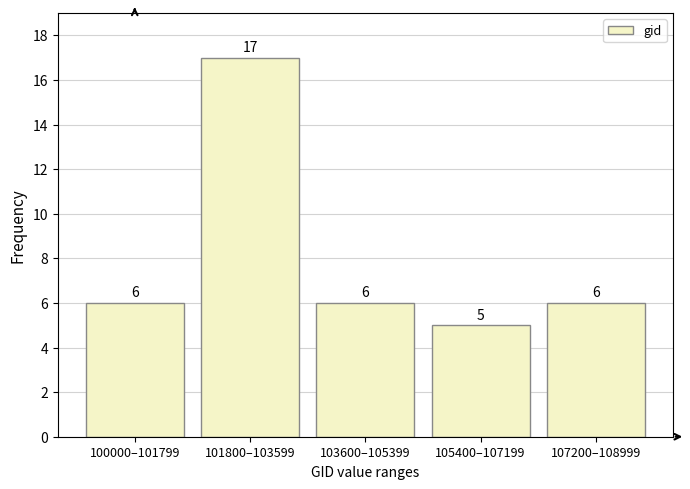

Reading left to right, list all the values displayed in this chart.

6	17	6	5	6